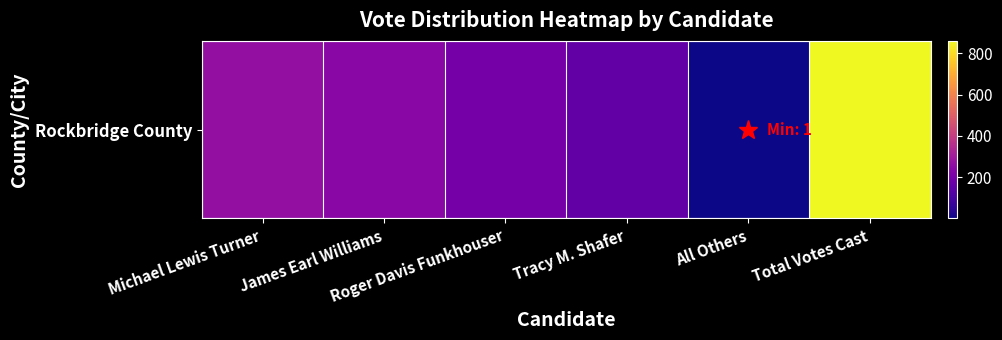

Approximately how many times larger is the value at Total Votes Cast compared to Roger Davis Funkhouser?

4.3